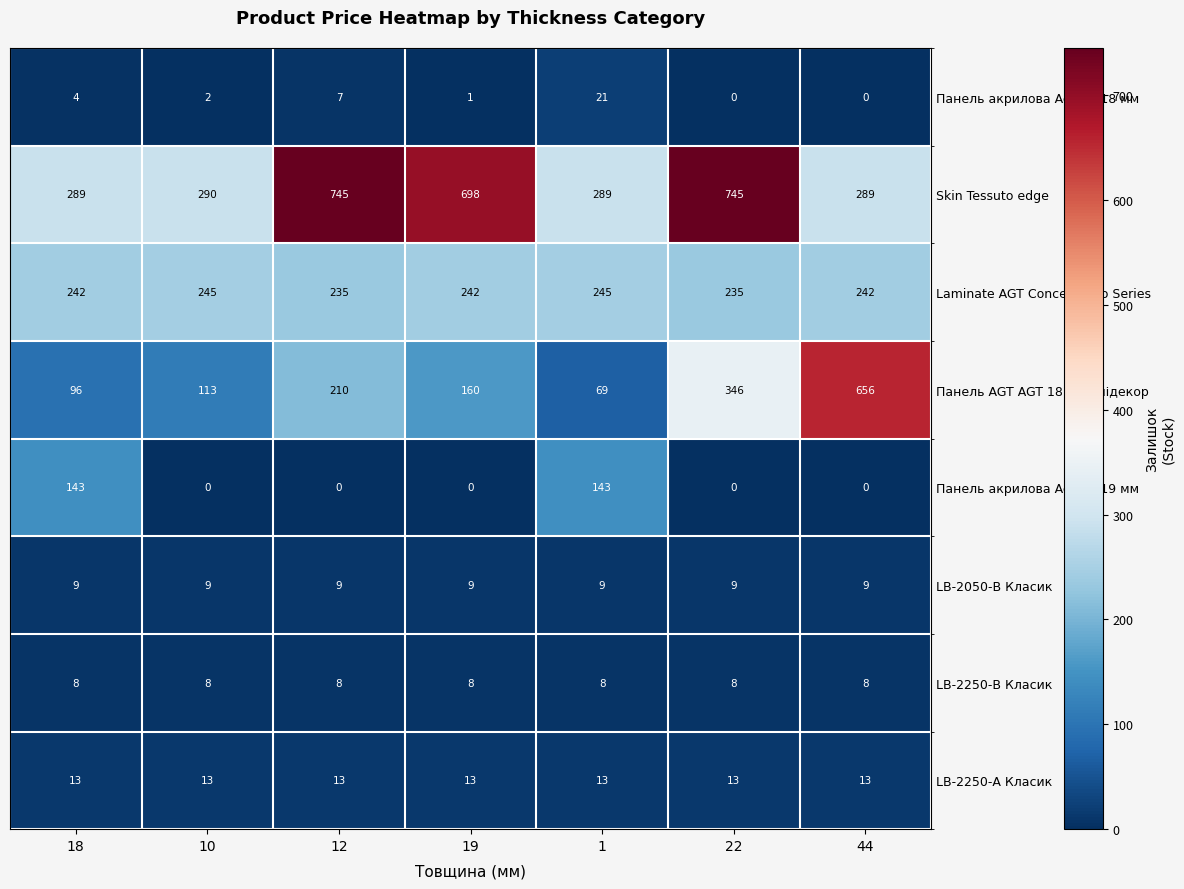

What is the sum of the Панель AGT AGT 18 мм Унідекор values at 10 and 44?

769